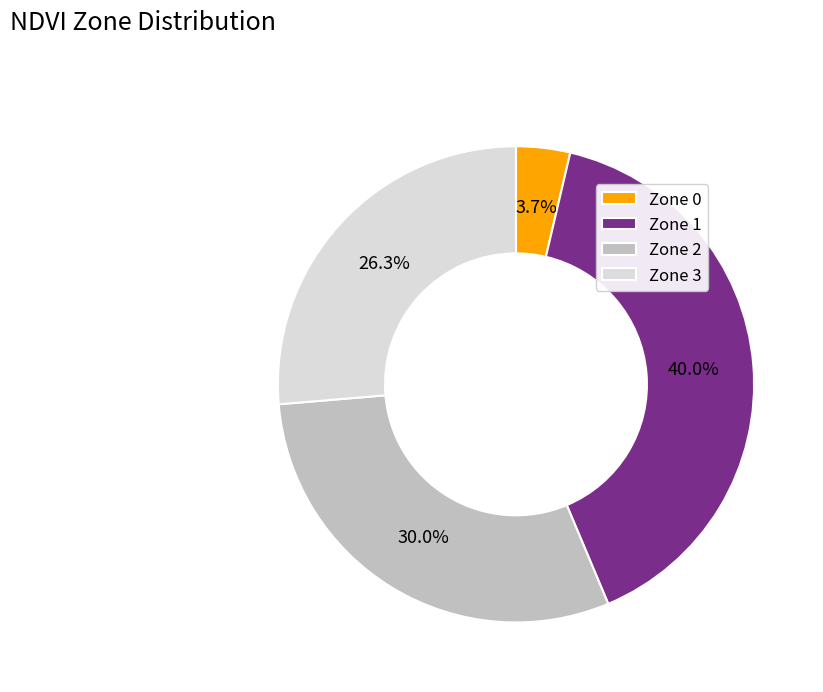

To the nearest percent, what portion does Zone 3 represent?

26%